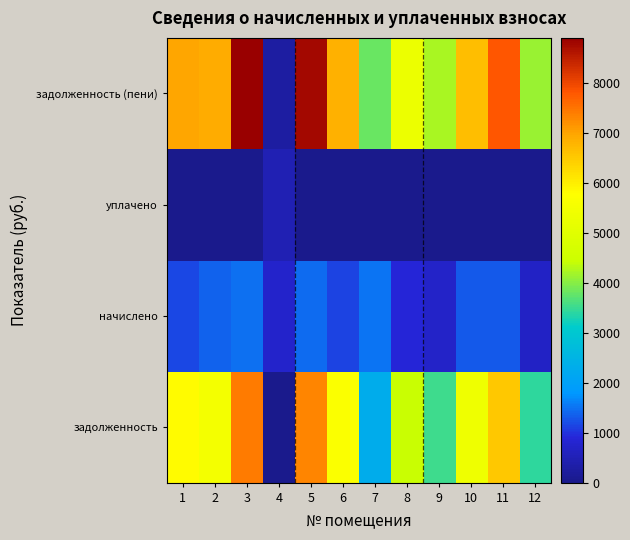

Rank the series by their average value, from highest to lowest.

задолженность (пени), задолженность, начислено, уплачено